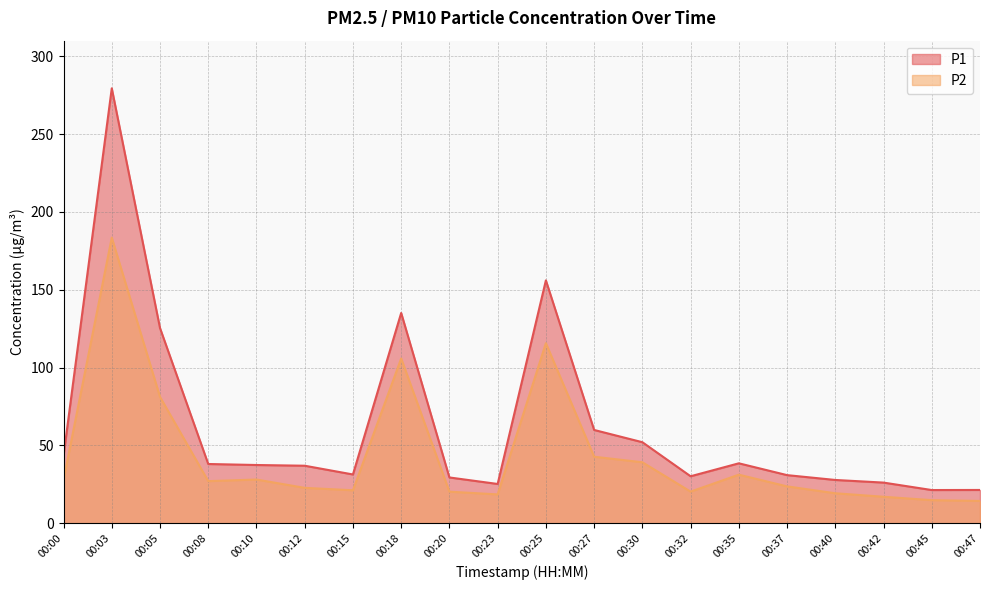

List the series in order of their peak value, lowest first.

P2, P1